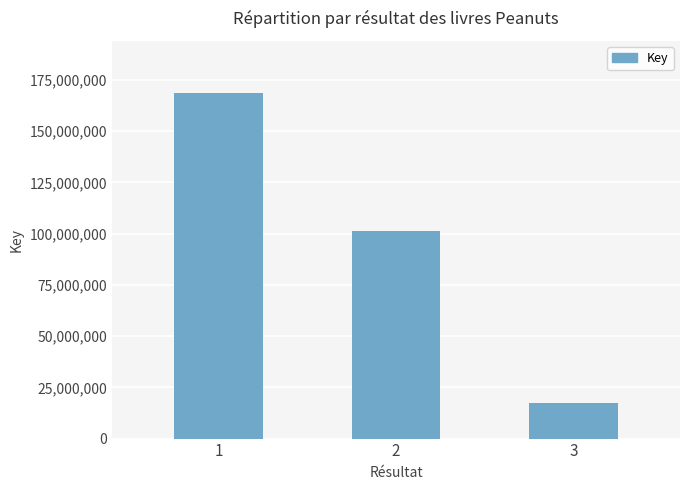

Reading left to right, transcribe all the data shown in this chart.

1=168851249	2=101155653	3=17336643